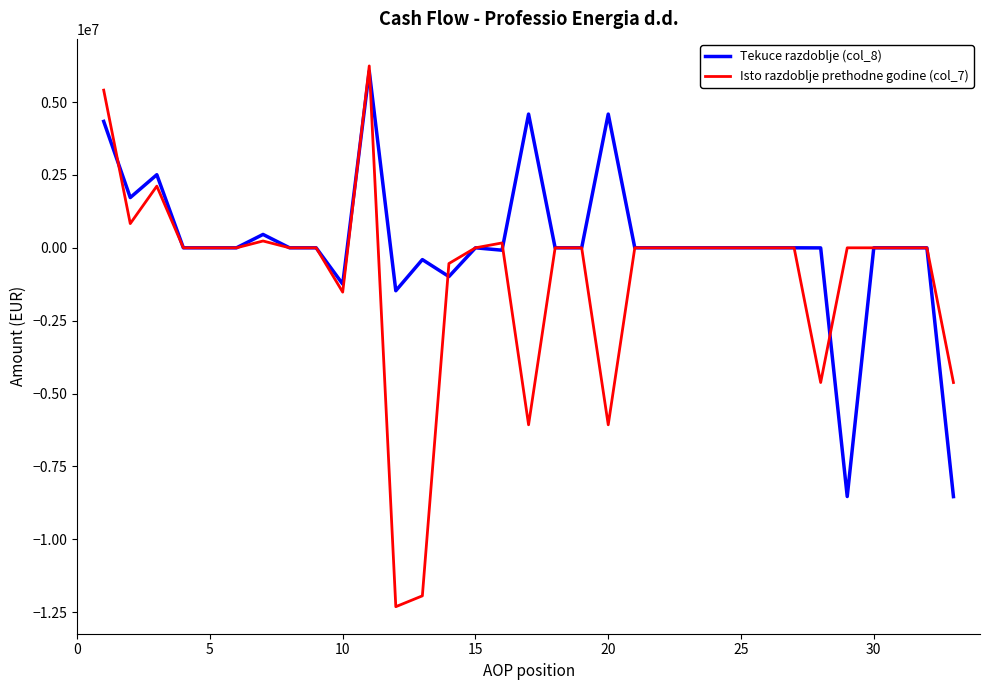

Which series has the widest spread of values?

Isto razdoblje prethodne godine (col_7)